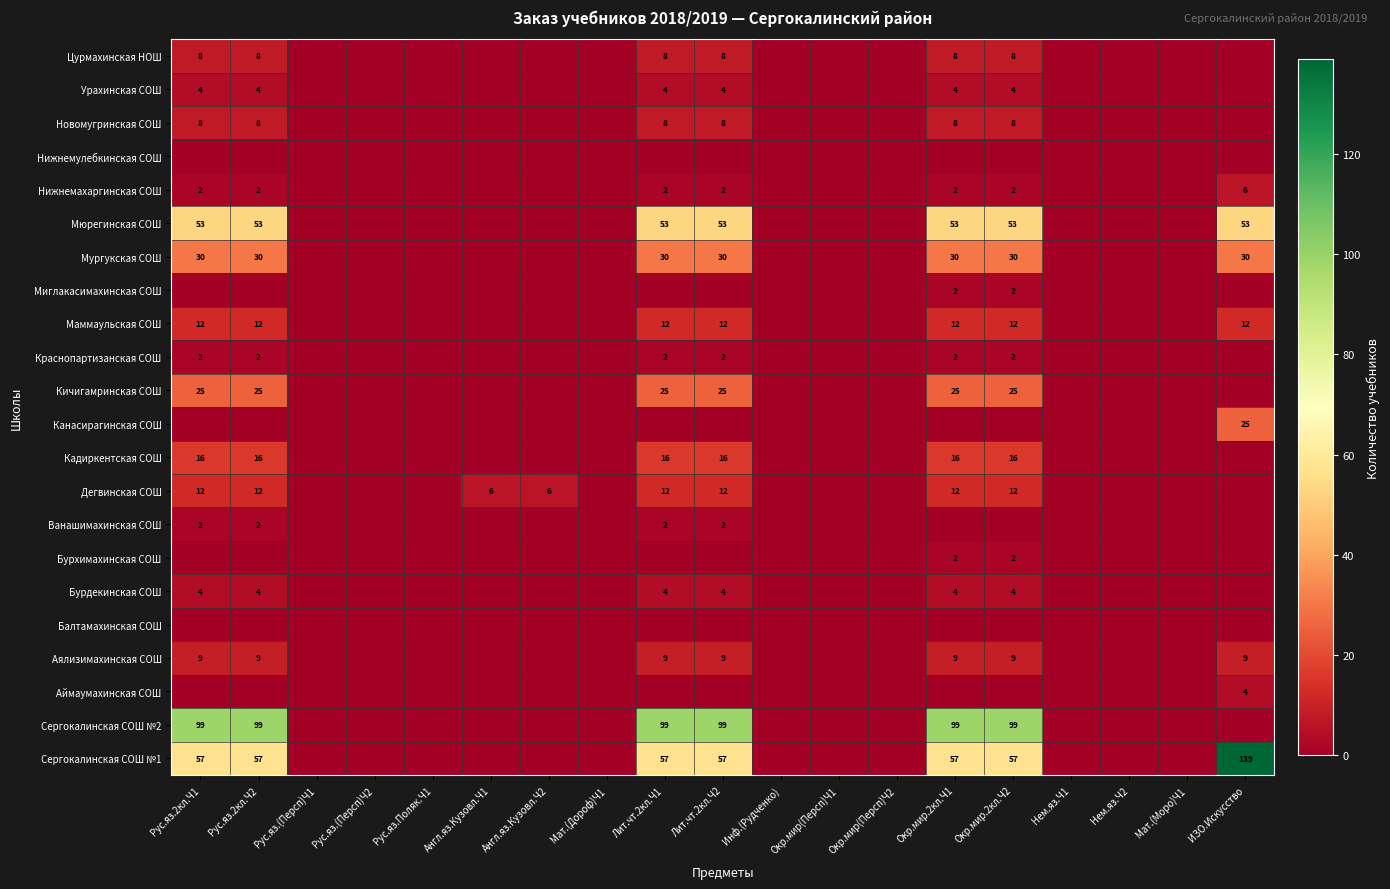

Is it true that Маммаульская СОШ equals 4 at Лит.чт.2кл.Ч2?

False